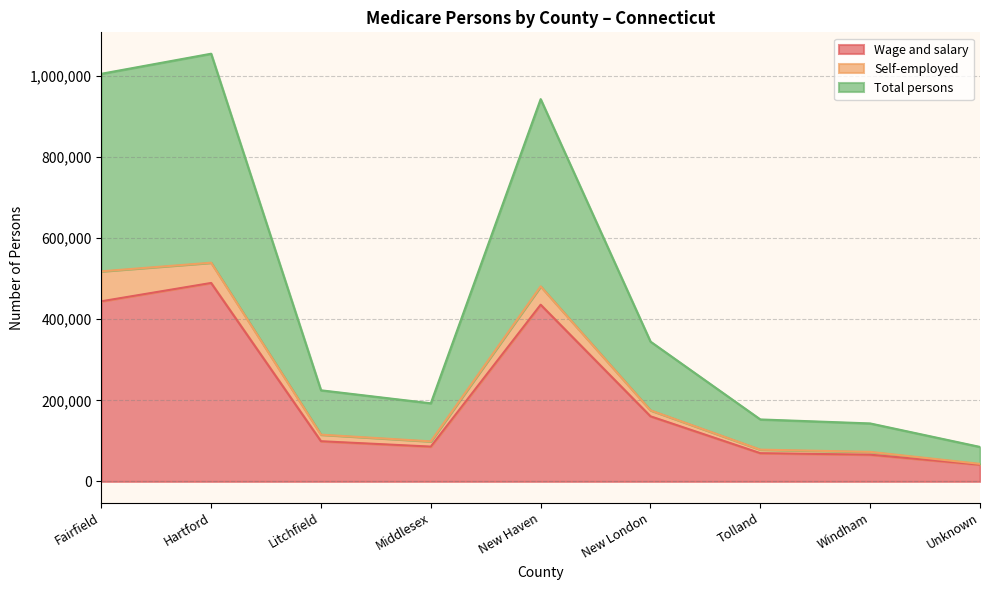

Which series changed the most between Hartford and Middlesex?

Total persons